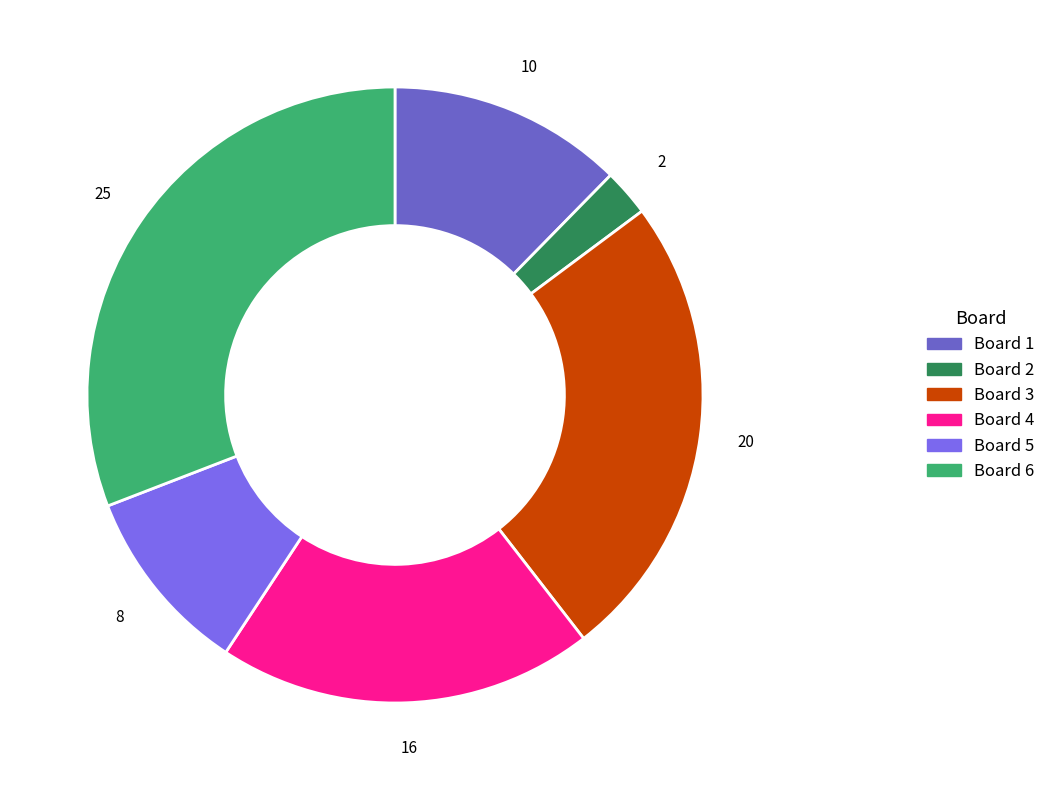

How many segments does this pie chart have?

6